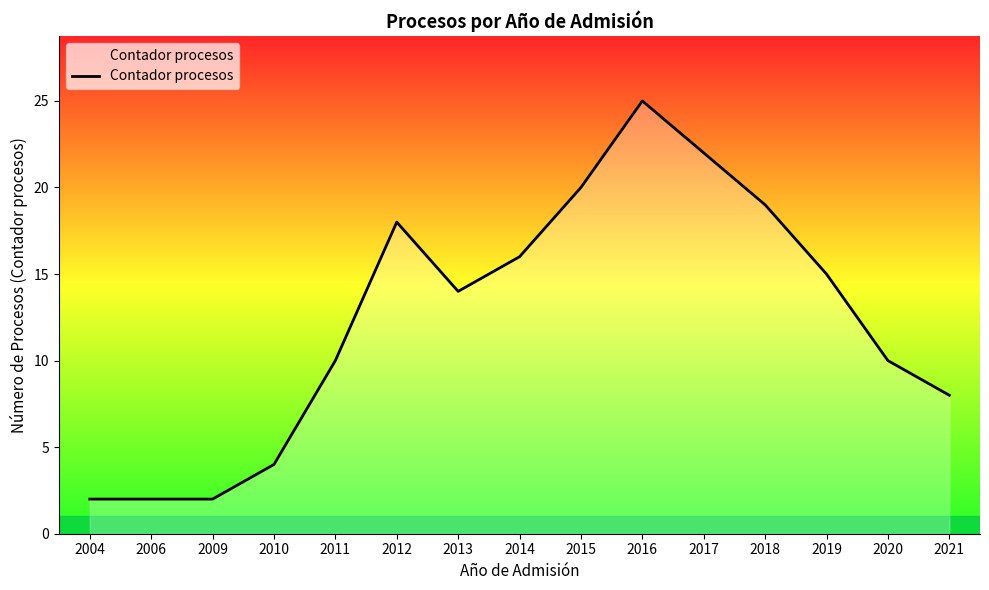

Approximately how many times larger is the value at 2012 compared to 2014?

1.1